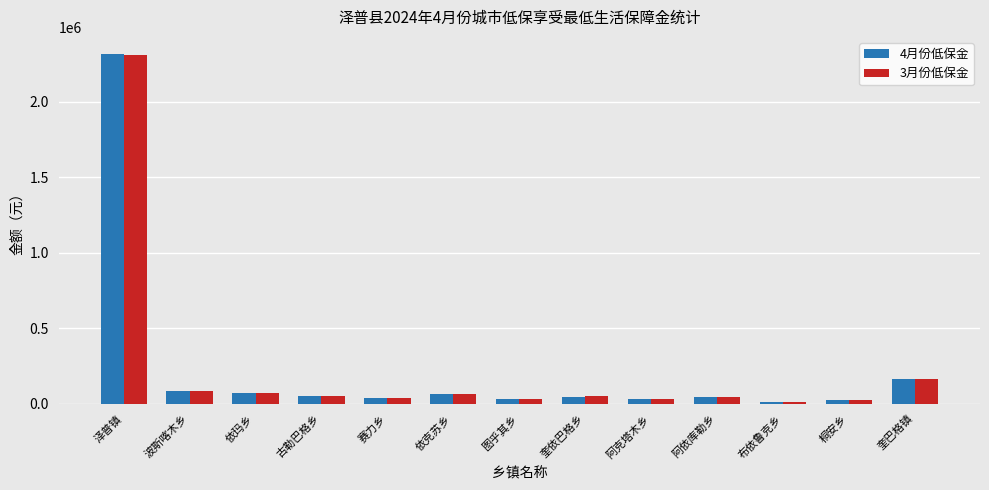

What is the maximum value for 4月份低保金?

2314600